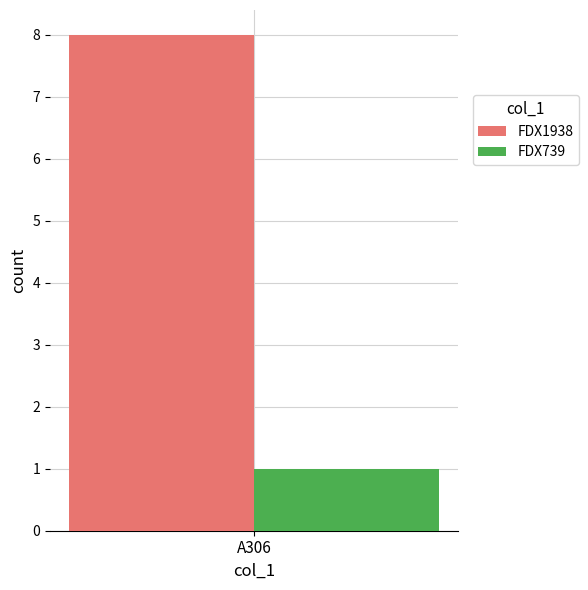

Is it true that FDX1938 equals 12 at A306?

False